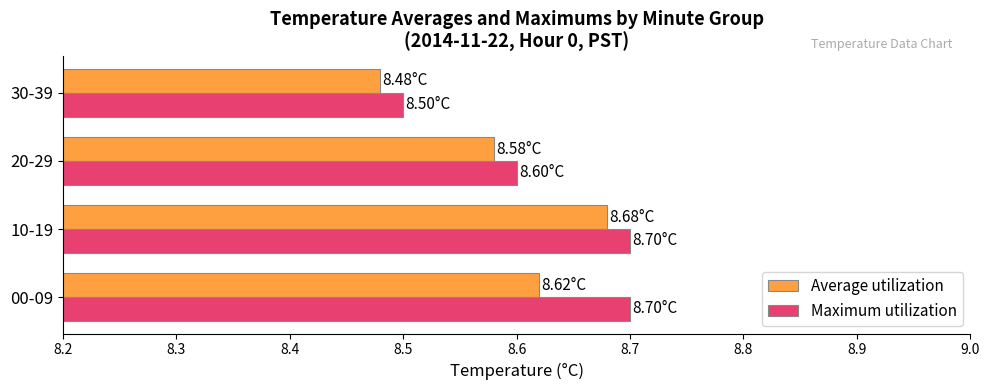

What is the sum of all Average utilization values?

34.4